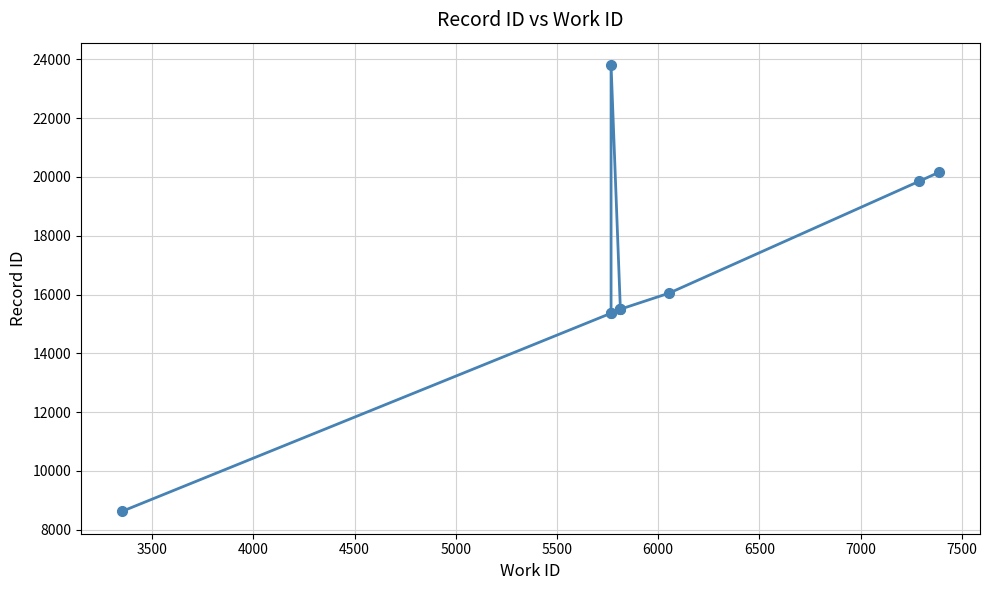

What is the minimum value shown in the chart?

8623